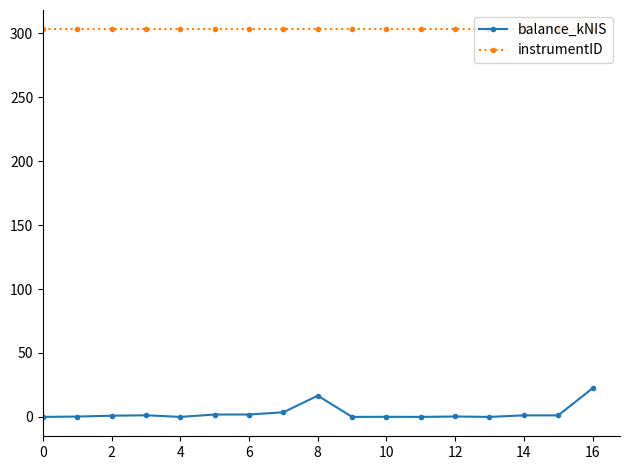

What is the average value of the instrumentID series?

303.0